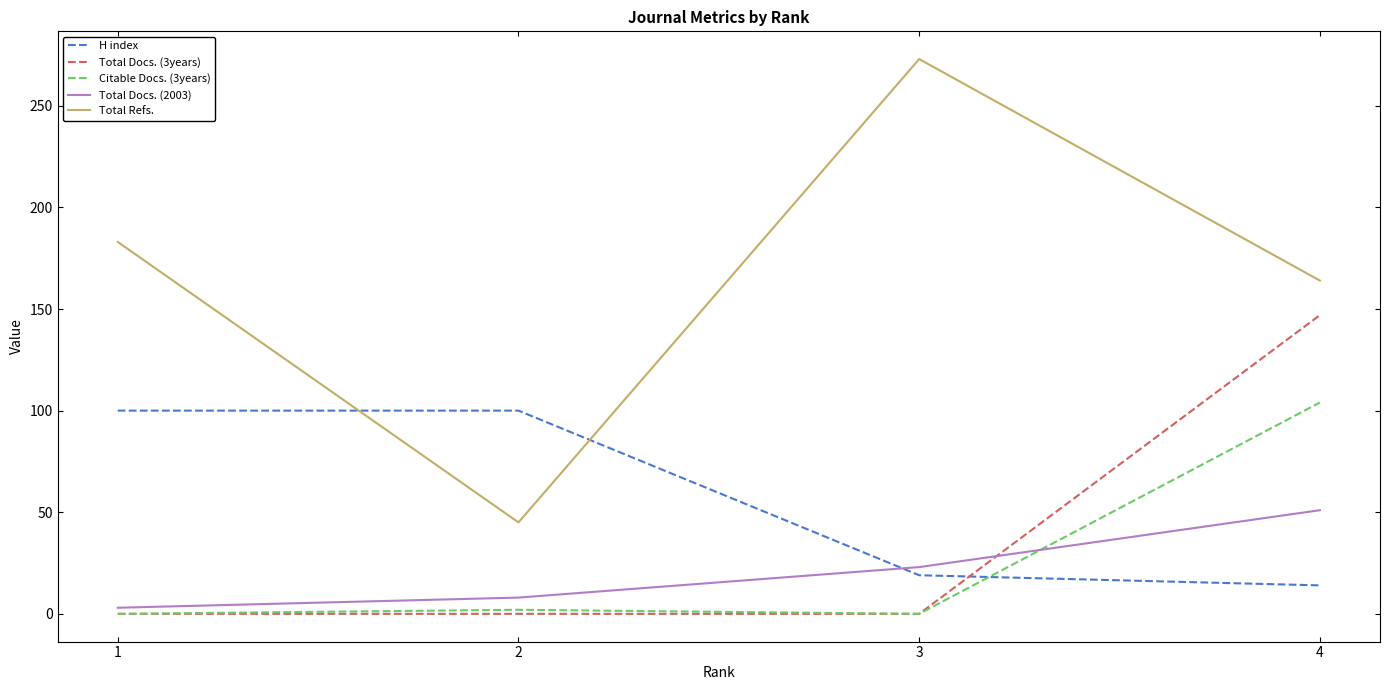

What is the total value across all series at 1?

286